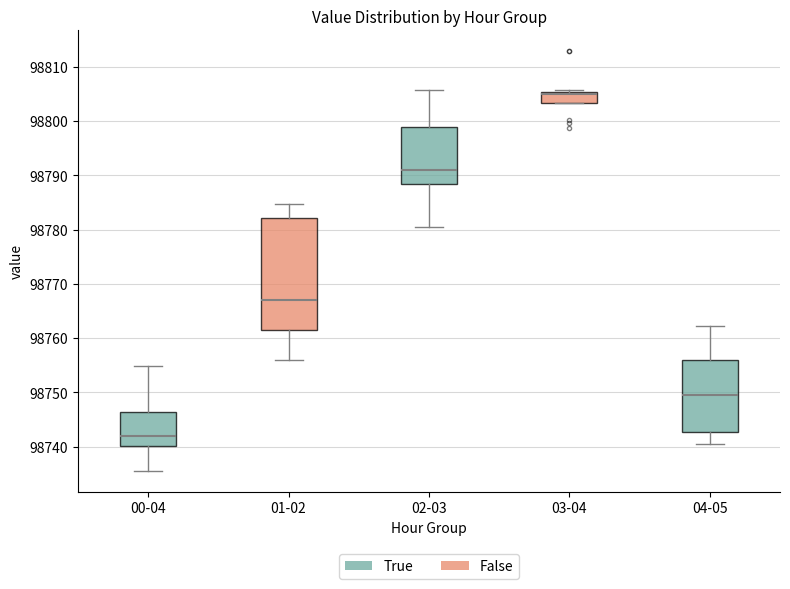

Which box's median line is the lowest?

00-04